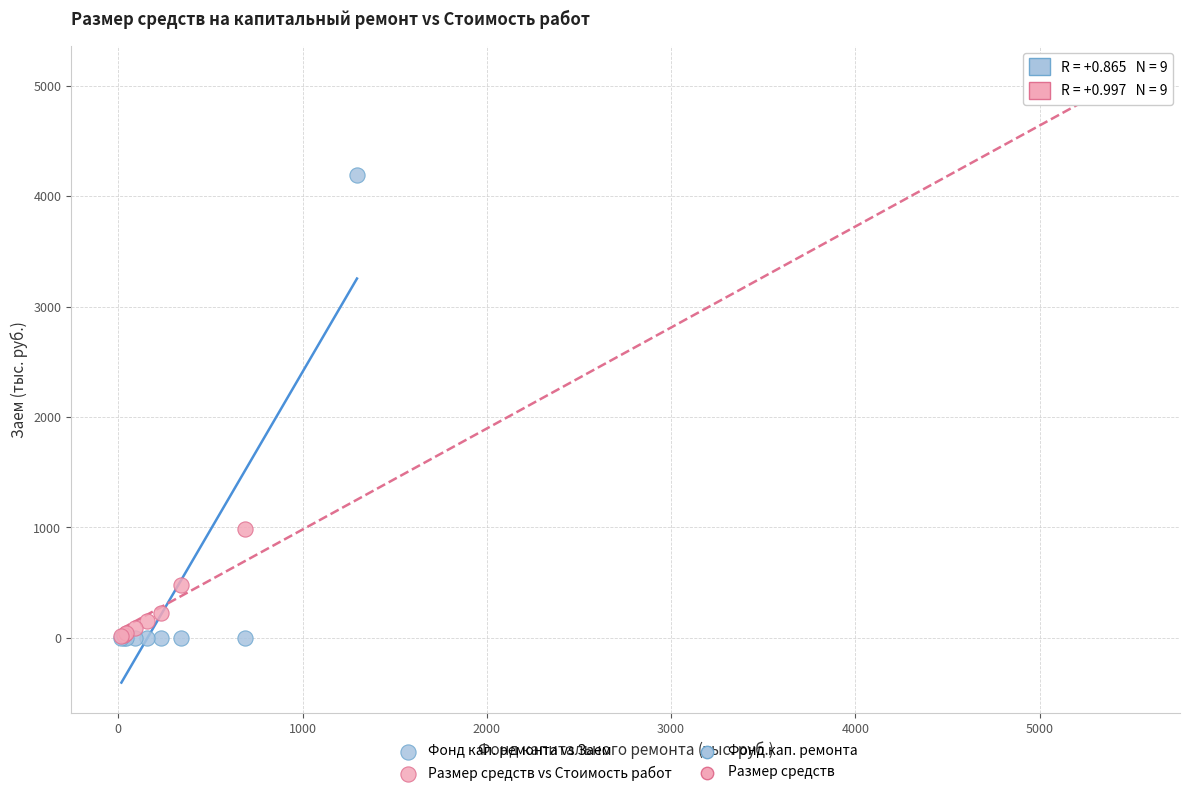

Which series reaches the maximum Y coordinate?

Размер средств vs Стоимость работ